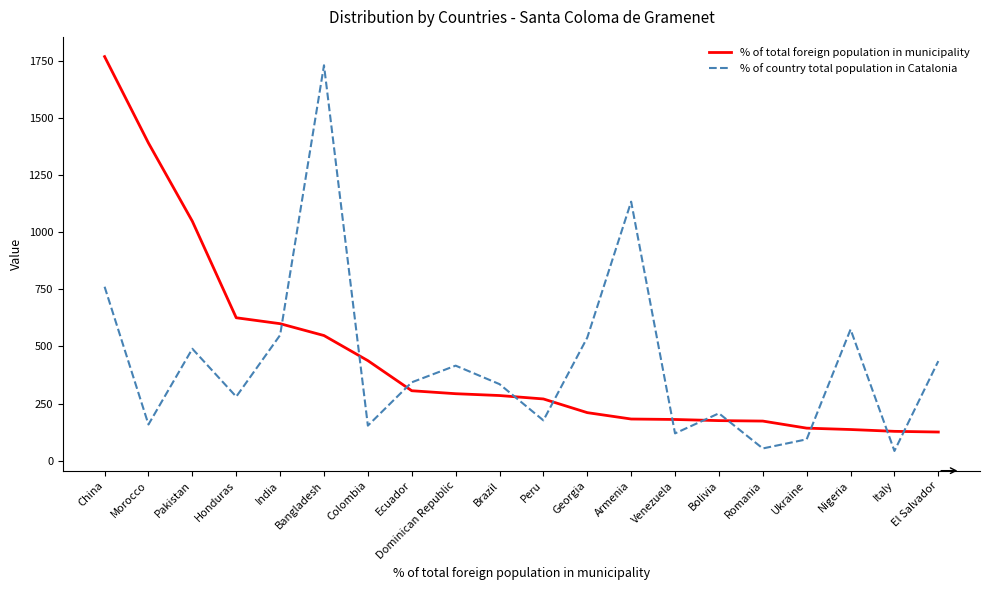

What is the greatest value displayed?

1771